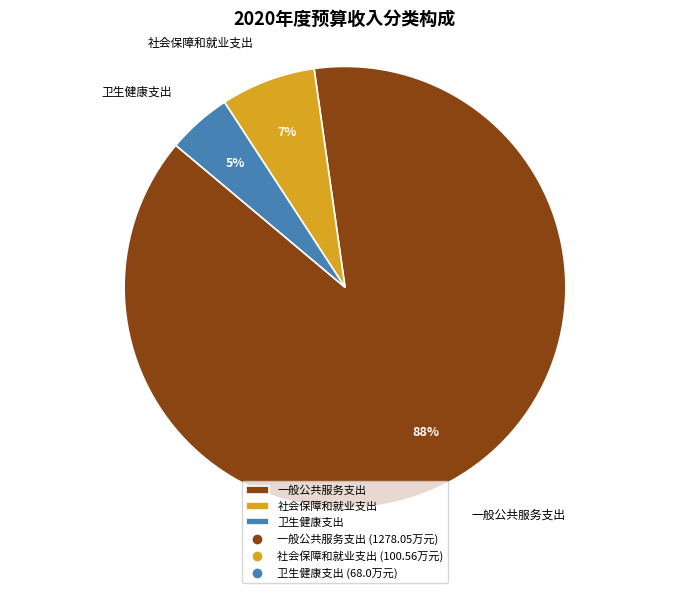

The 卫生健康支出 slice represents 5% of the pie. True or false?

True